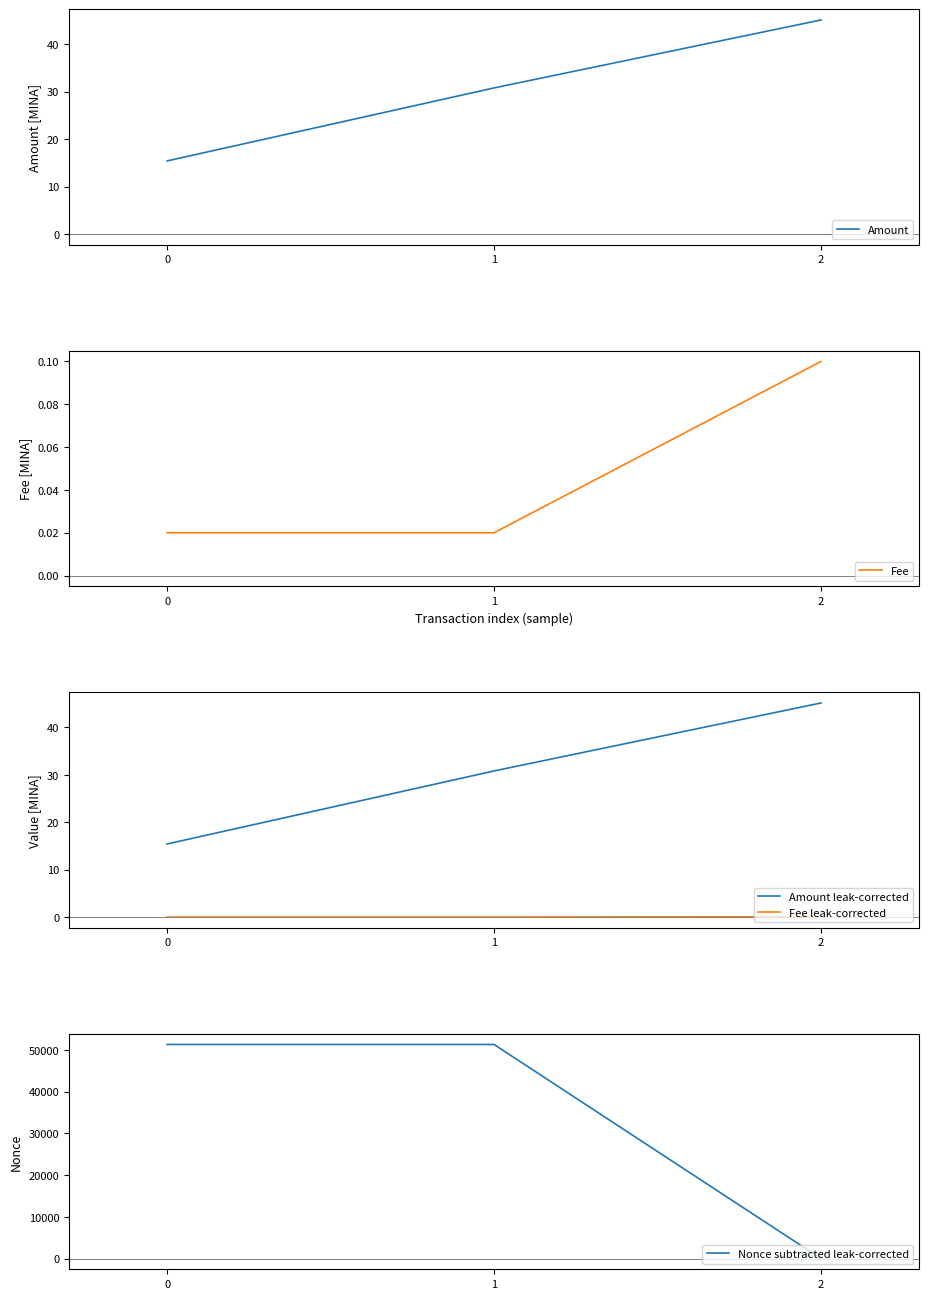

Does the chart display data point markers on the line(s)?

No